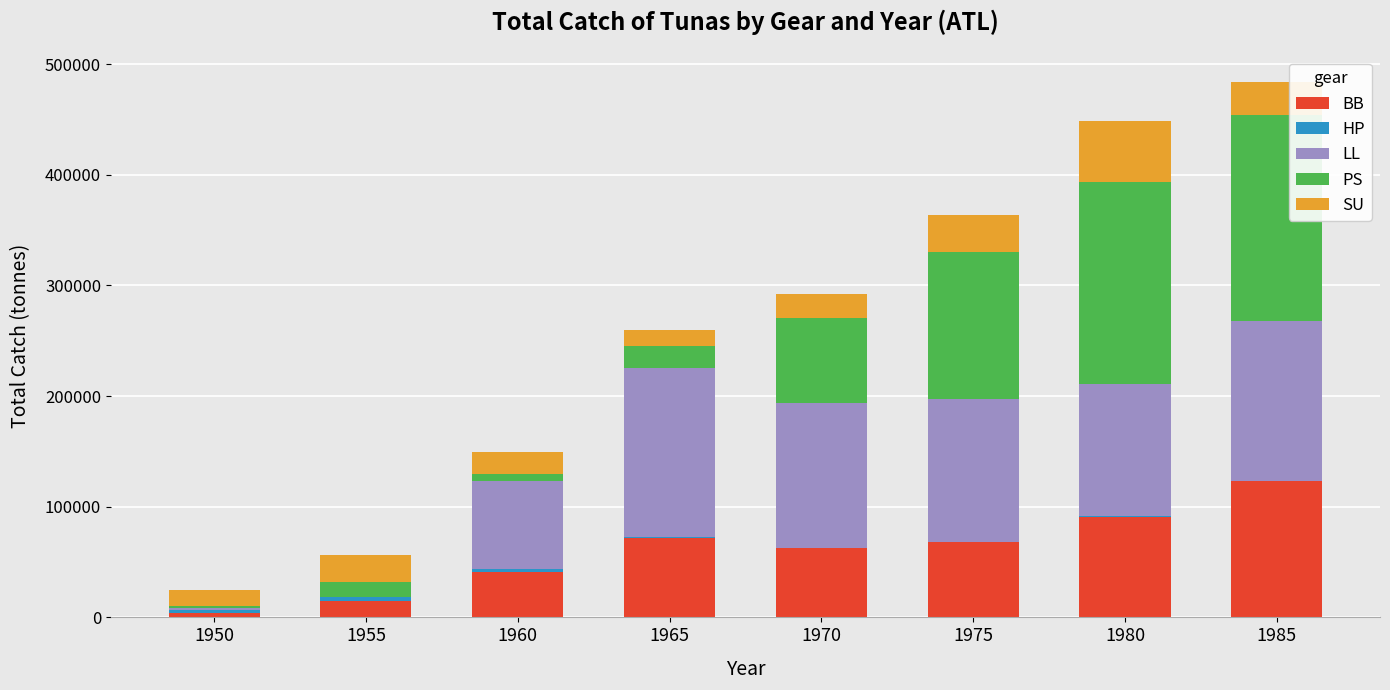

What is the difference between the second highest and minimum values in the SU series?

18902.0